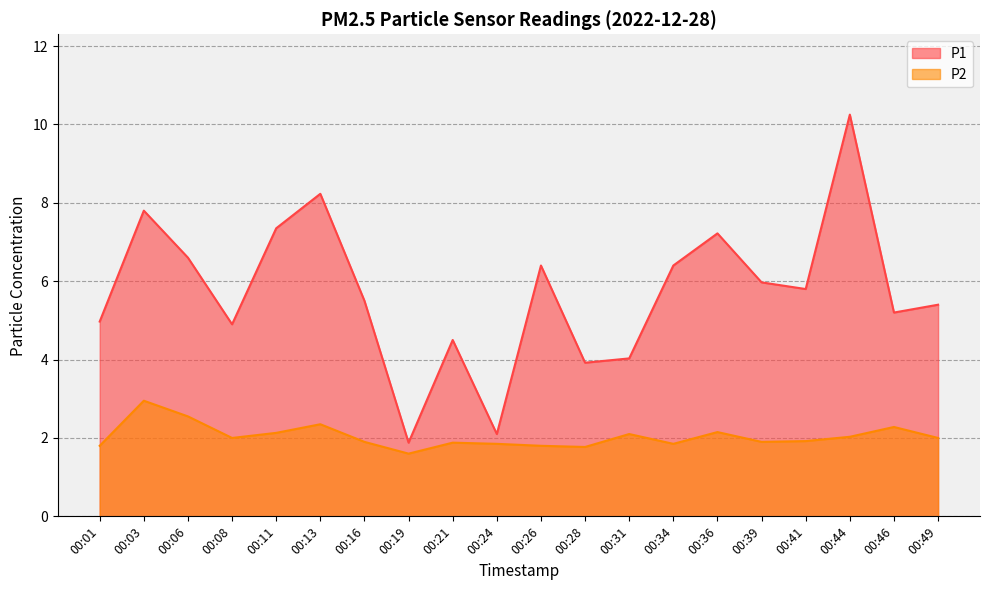

Where is the first local minimum for P1?

00:08